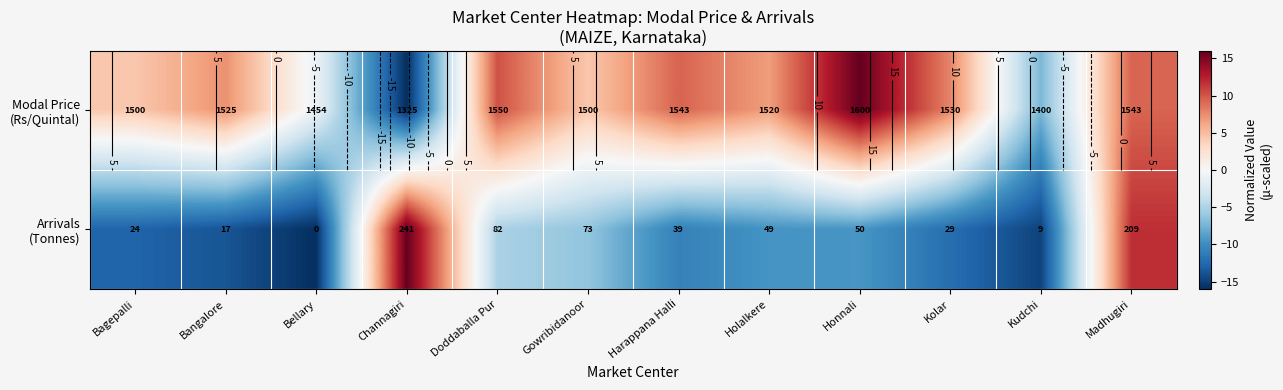

List the series in order of their peak value, lowest first.

Modal Price (Rs/Quintal), Arrivals (Tonnes)